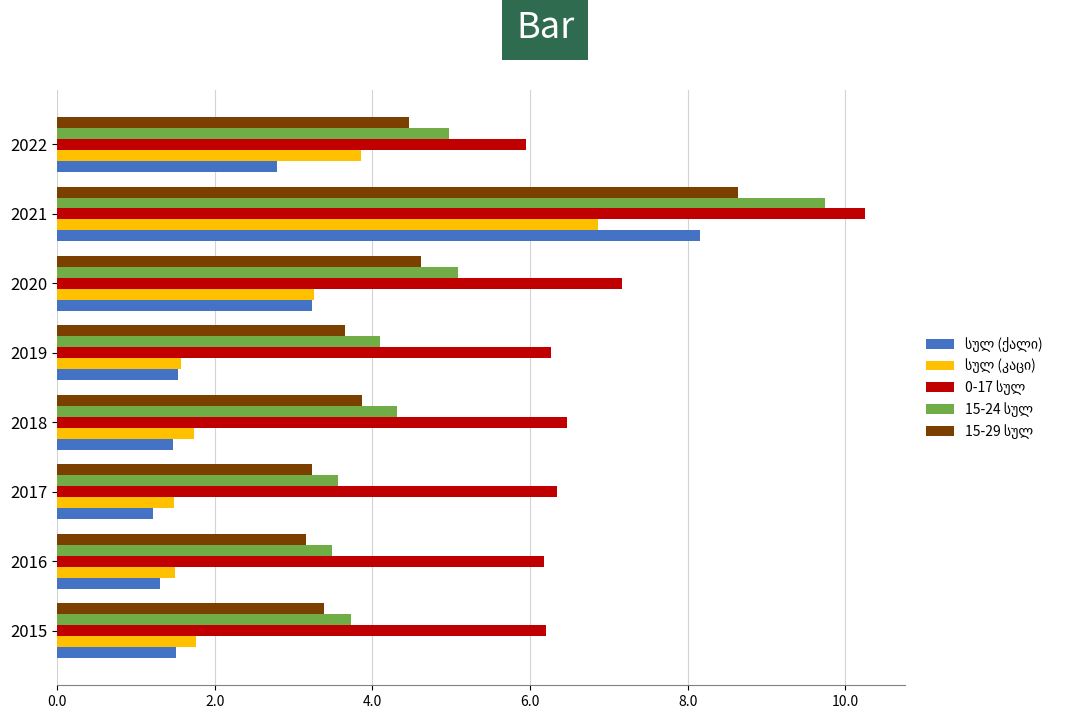

What is the difference between the highest and lowest values at 2016?

4.9